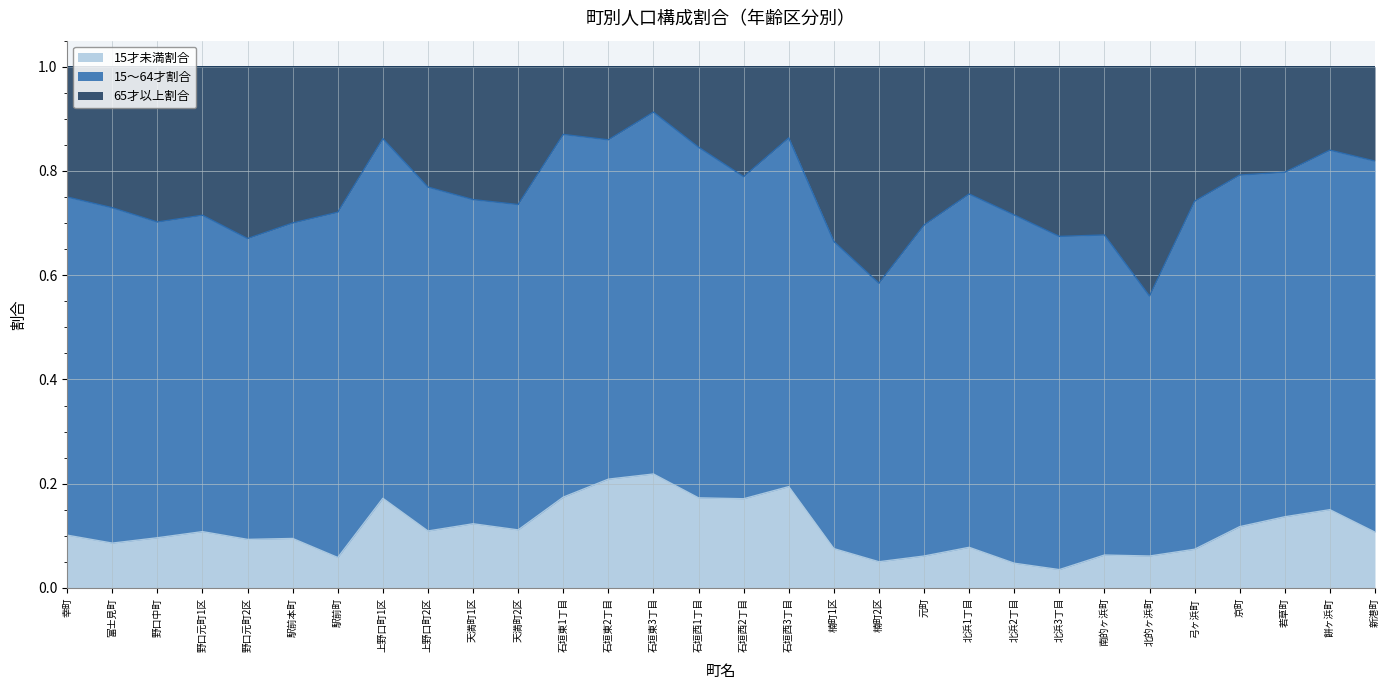

What is the difference between the 15才未満割合 values at 石垣西1丁目 and 野口中町?

0.1